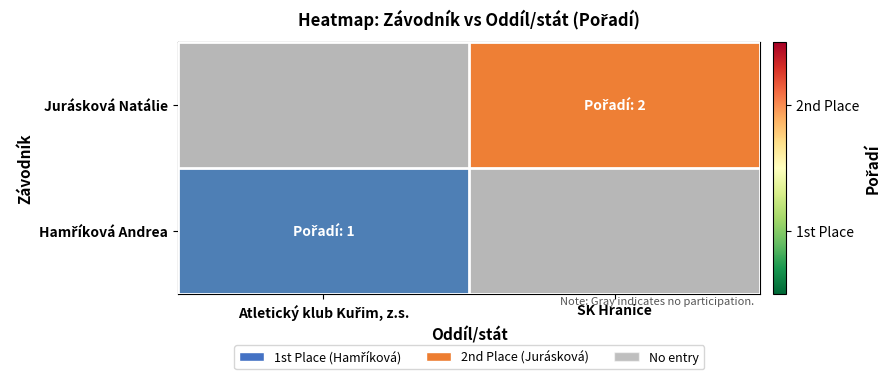

Between Atletický klub Kuřim, z.s. and SK Hranice, which series saw the biggest shift?

Jurásková Natálie